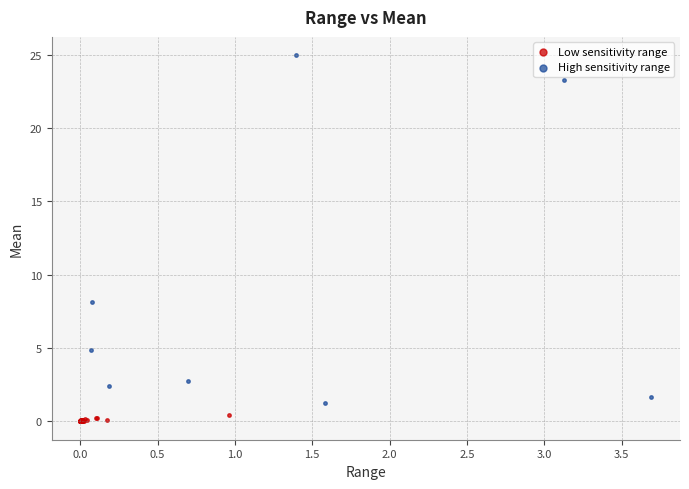

Which series contains the highest Y value?

High sensitivity range